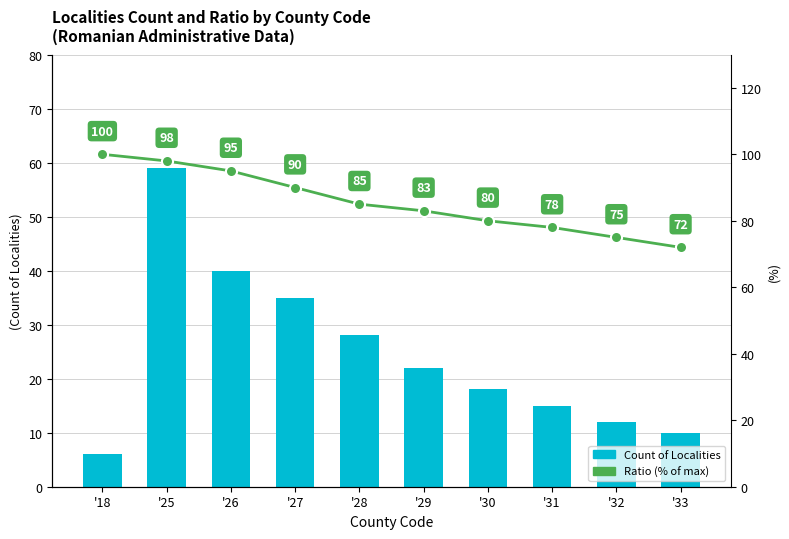

At how many categories does at least one series exceed 84?

5